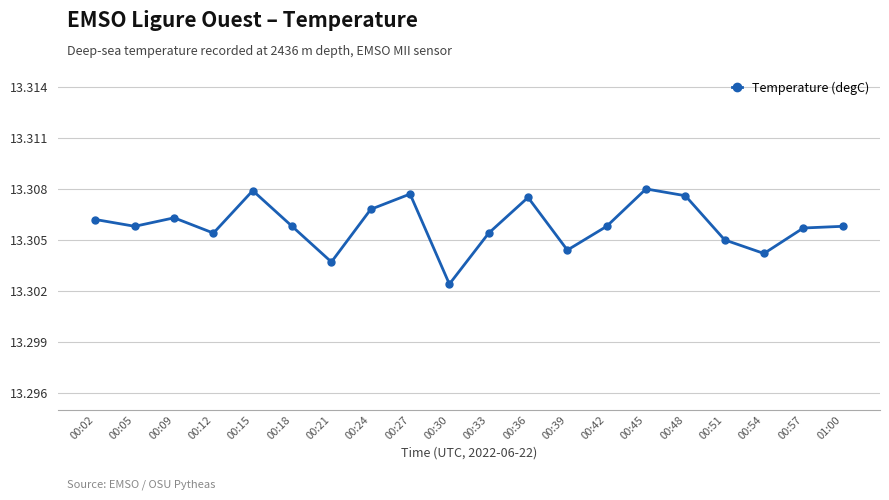

Where is the first local maximum?

00:09